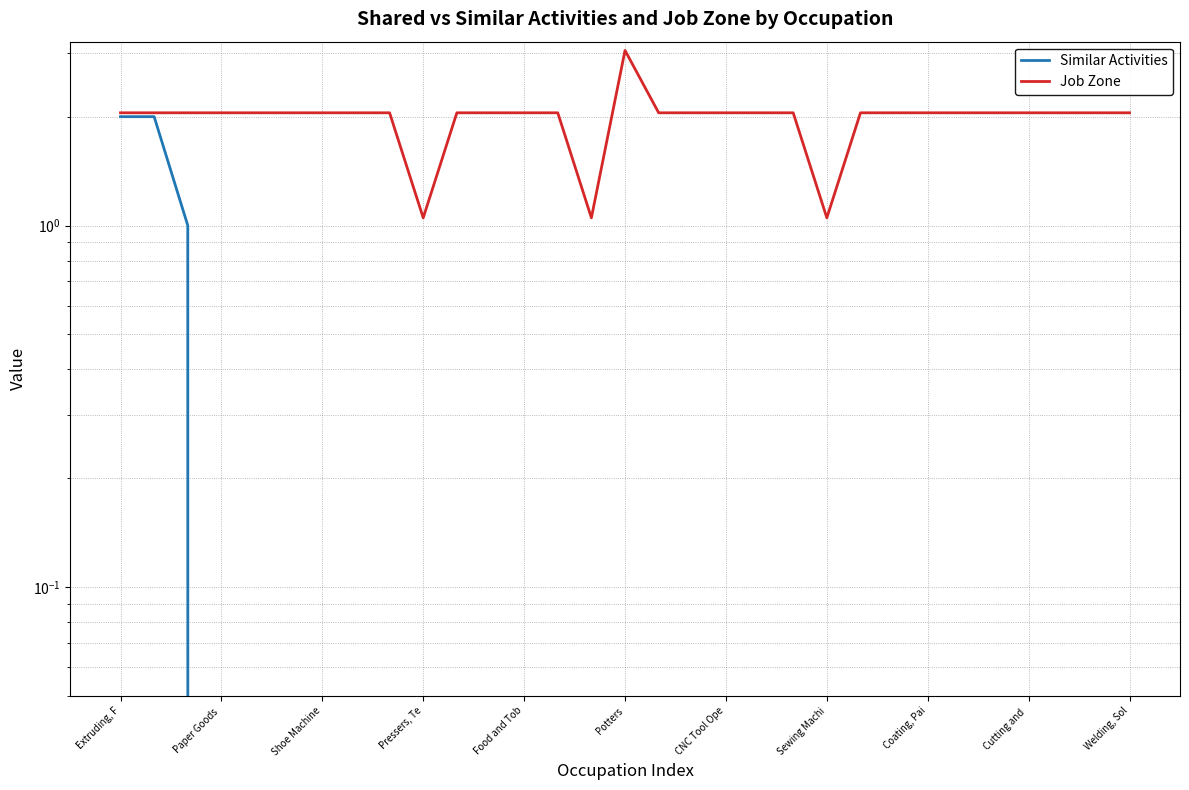

Where does the Job Zone series first go above 2?

Extruding, F